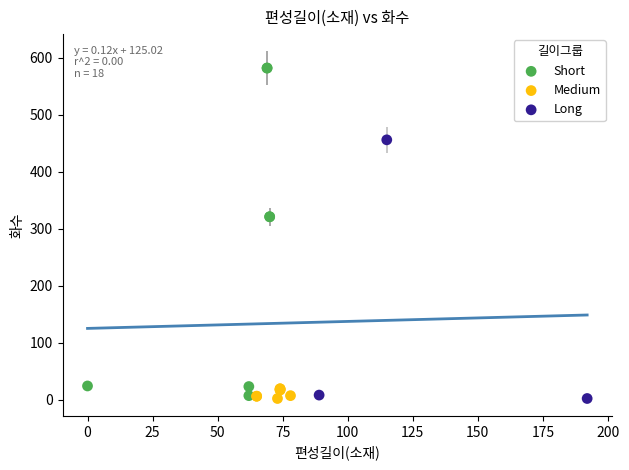

Which series contains the highest Y value?

Short